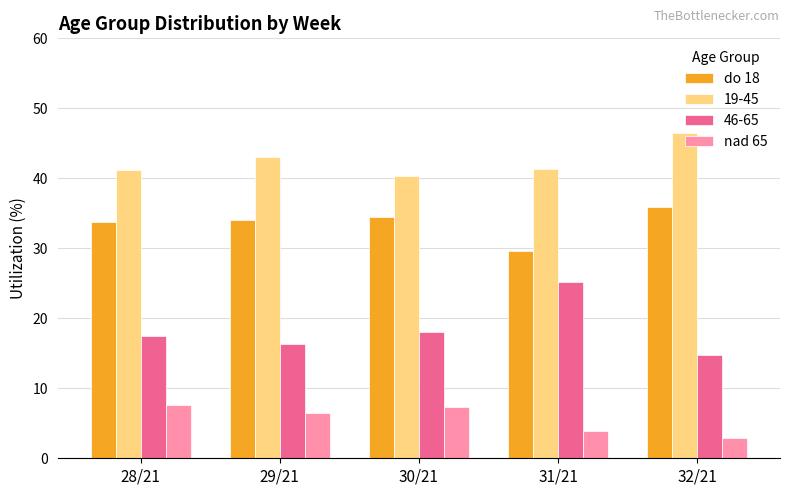

What is the spread (max minus min) of values at 32/21?

43.5